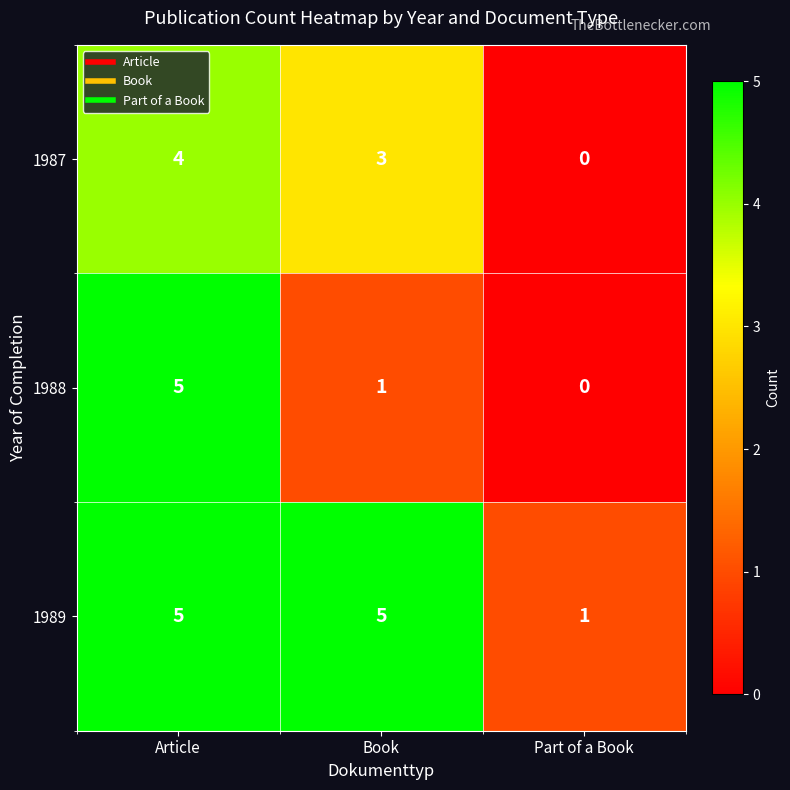

Which series changed the most between Article and Book?

1988